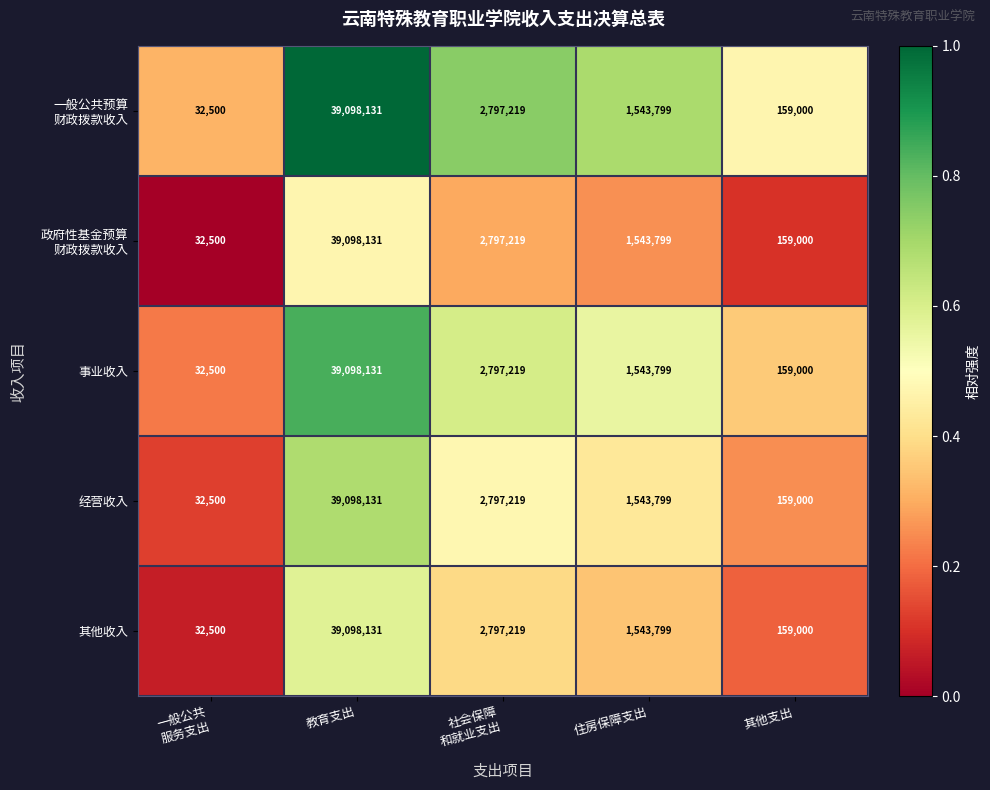

At which label does 经营收入 first exceed 1543799?

教育支出